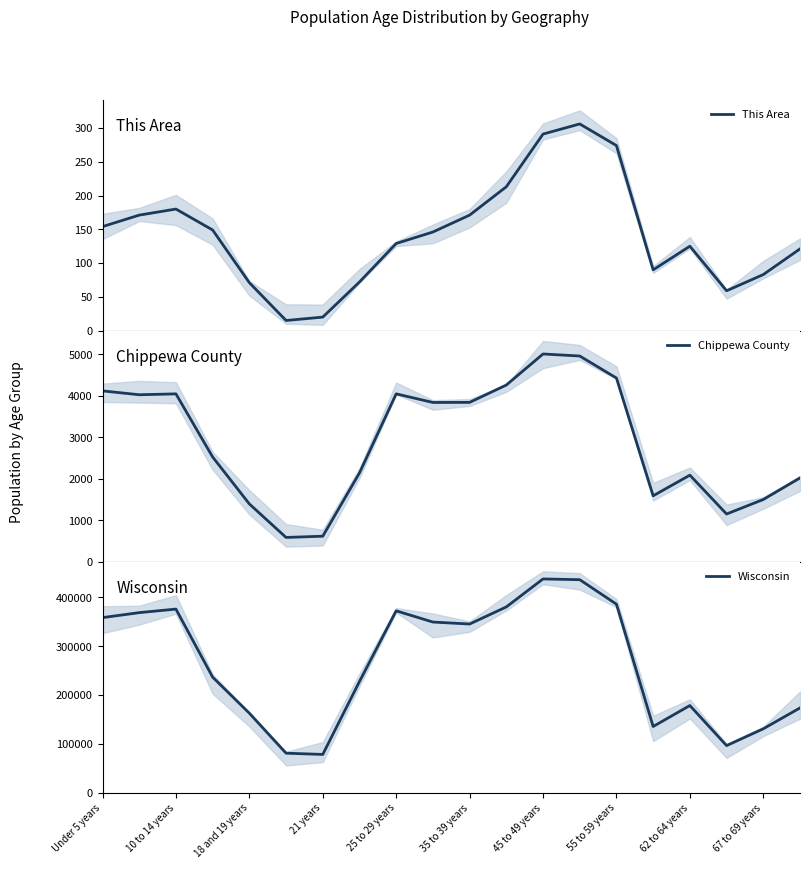

What is the difference between the maximum and second lowest values in the This Area series?

286